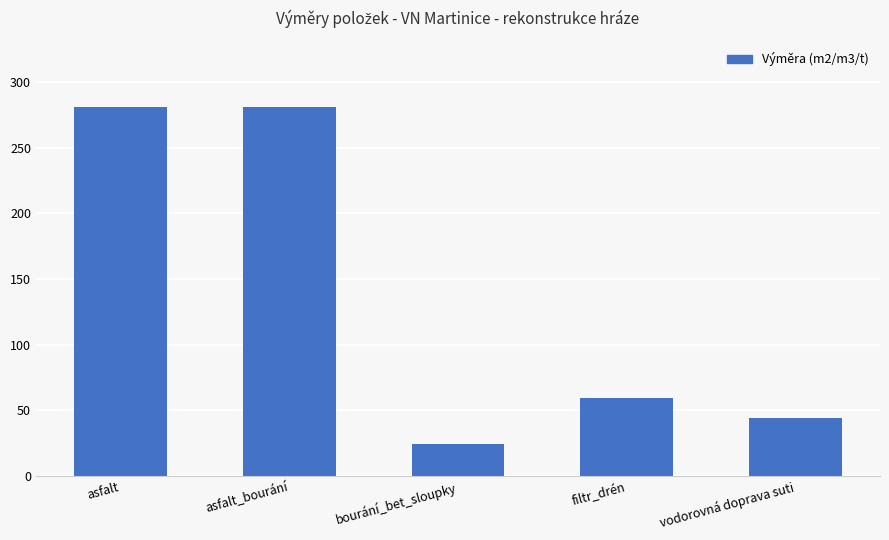

What is the change in value from filtr_drén to vodorovná doprava suti?

-15.1